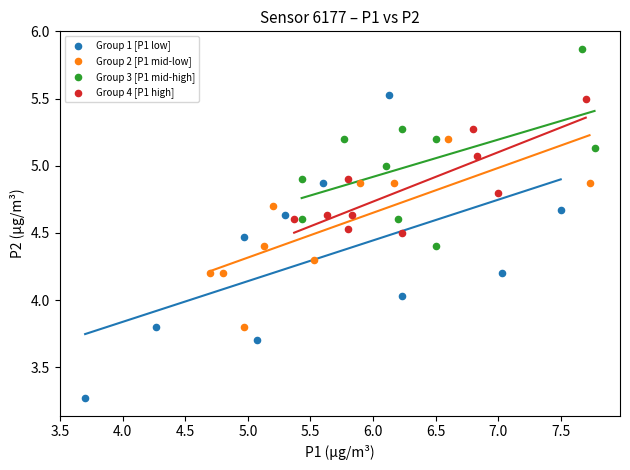

Which series contains the lowest Y value?

Group 1 [P1 low]